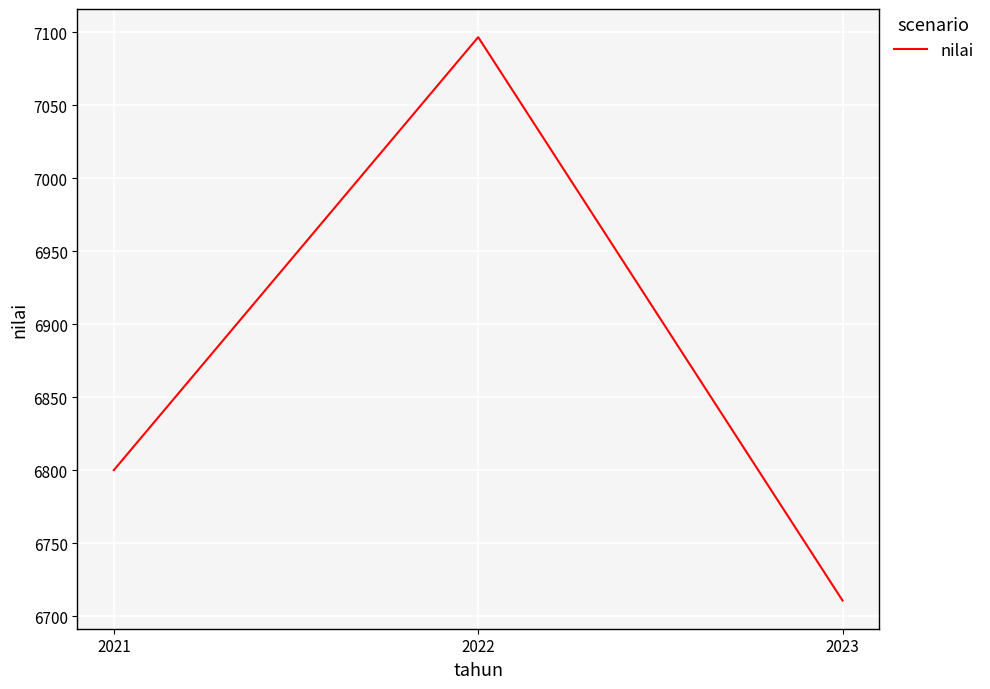

The value at 2023 is 6710.7. True or false?

True